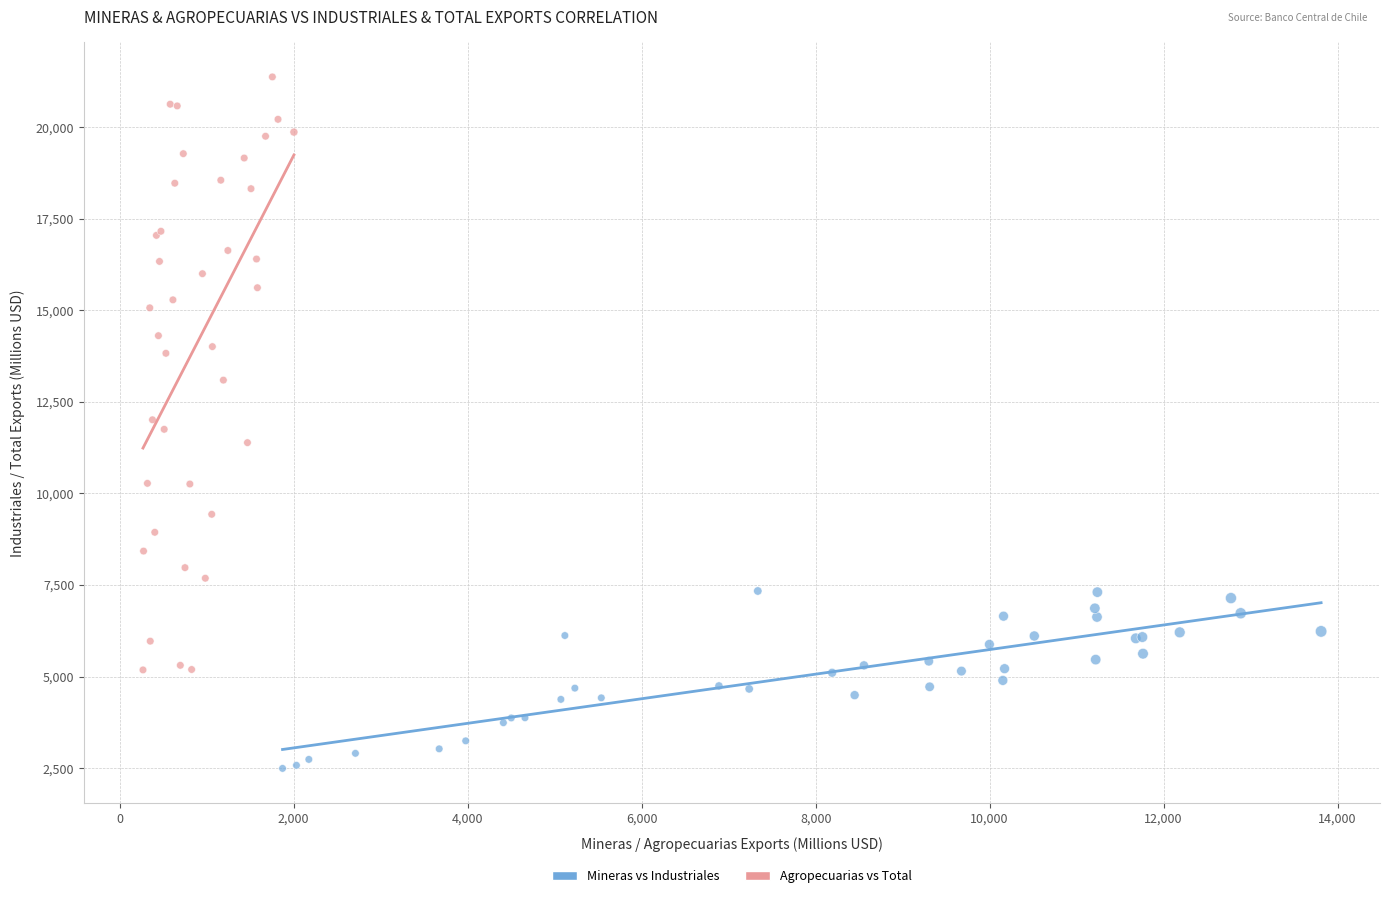

Which series reaches the maximum Y coordinate?

Agropecuarias vs Total